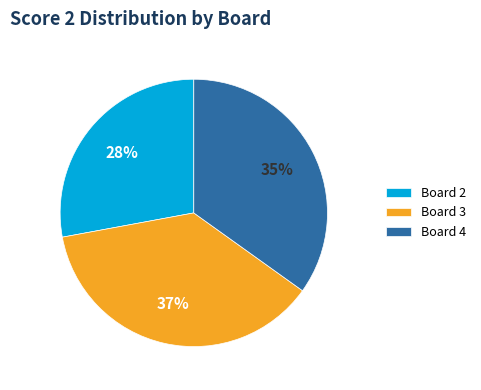

To the nearest percent, what portion does Board 2 represent?

28%